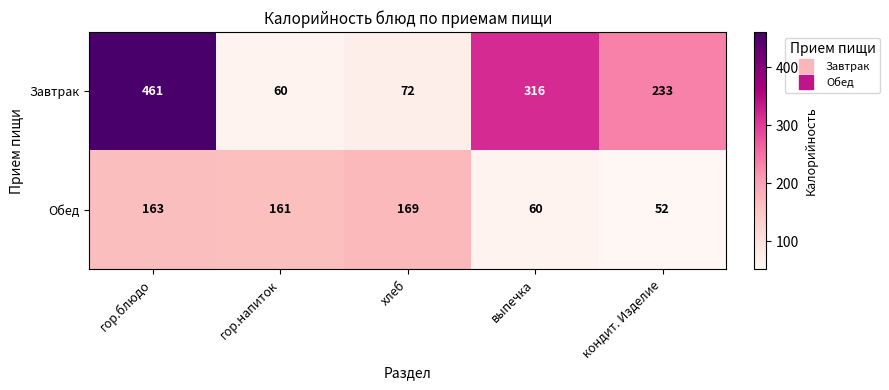

At how many categories does at least one series exceed 98?

5